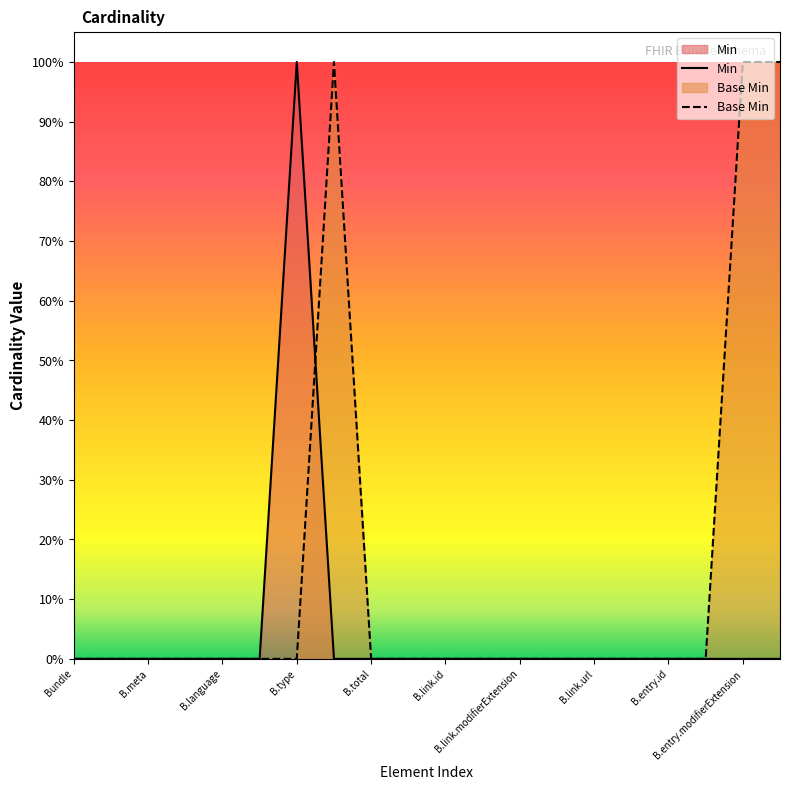

Which series changed the most between B.type and 11?

Min